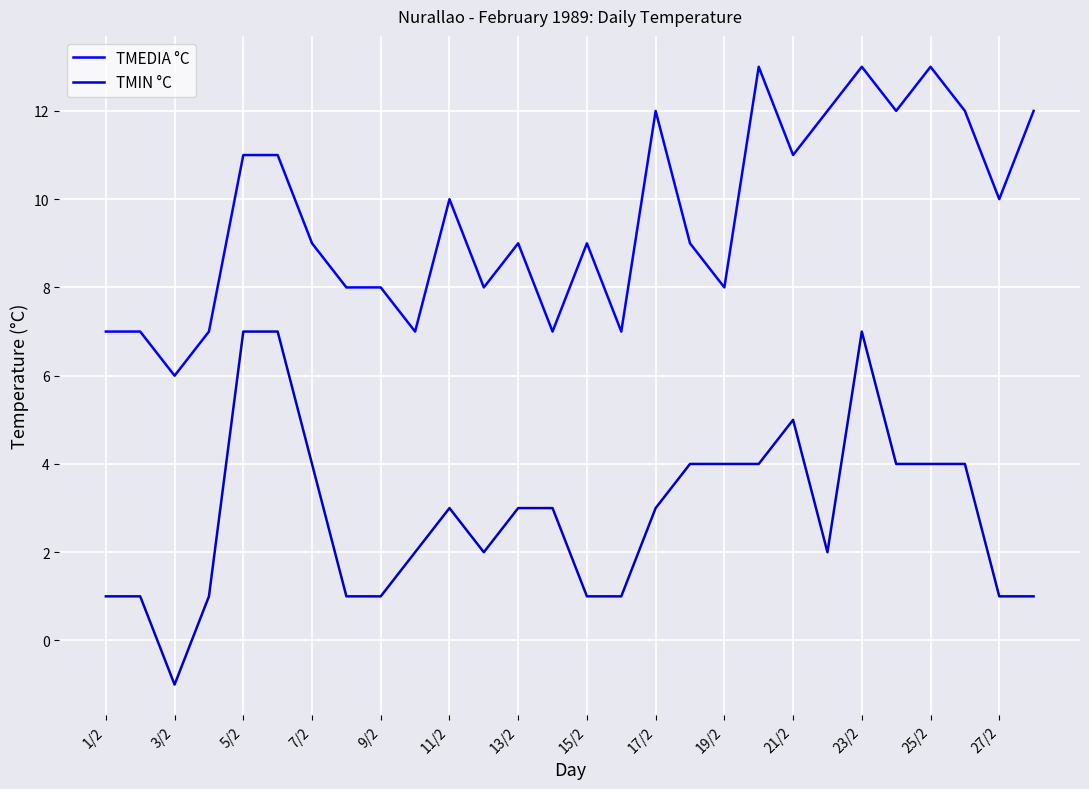

What is the maximum value shown in the chart?

13